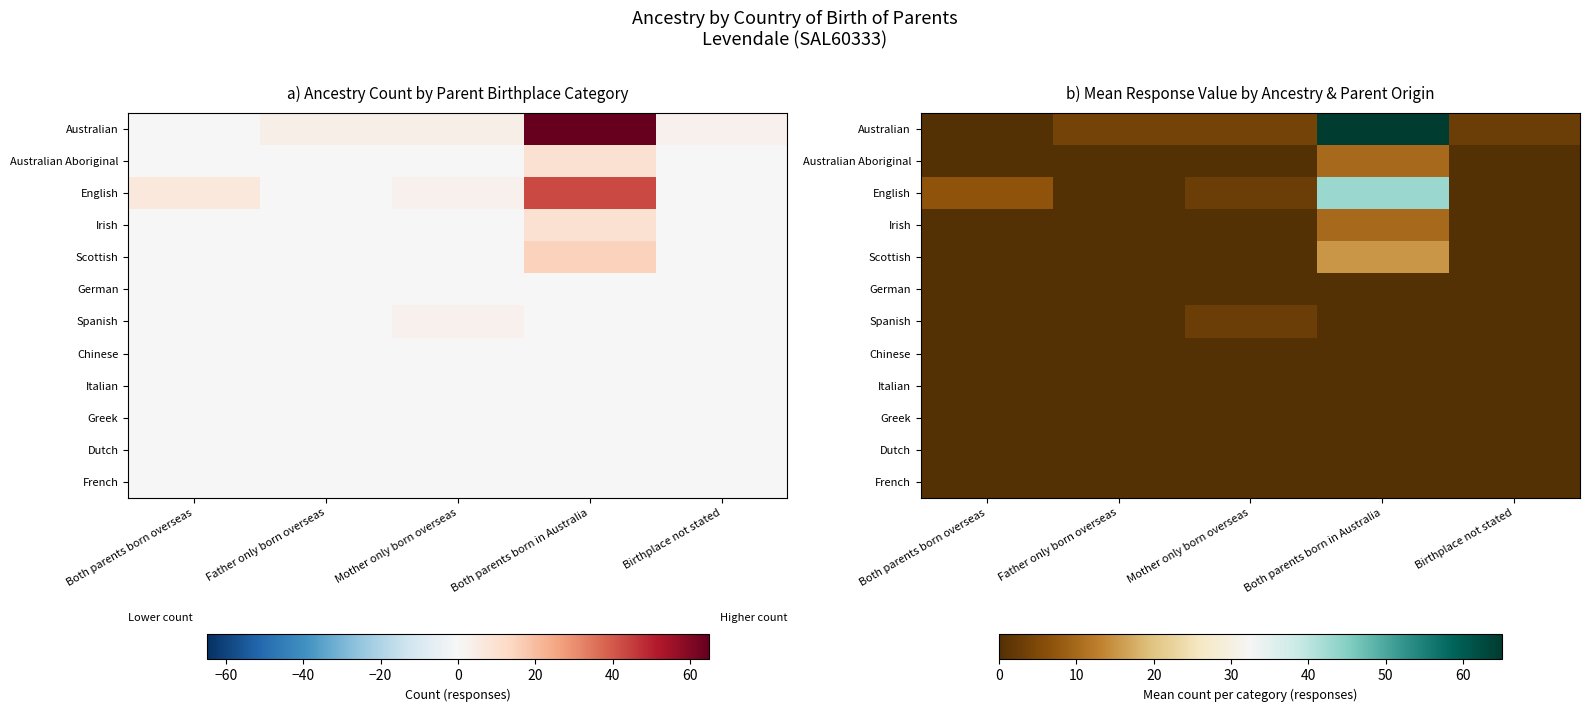

Which has a higher value, Mother only born overseas or Birthplace not stated?

Mother only born overseas